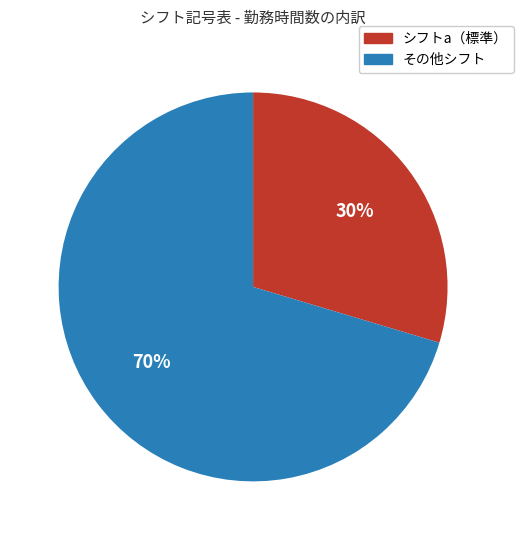

To the nearest percent, what is the average slice percentage?

50%